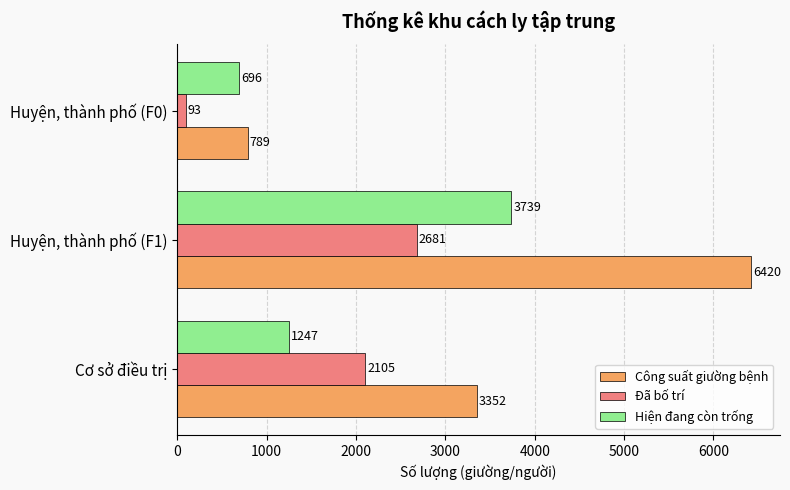

True or false: Hiện đang còn trống has a value of 2217 at Huyện, thành phố (F1).

False